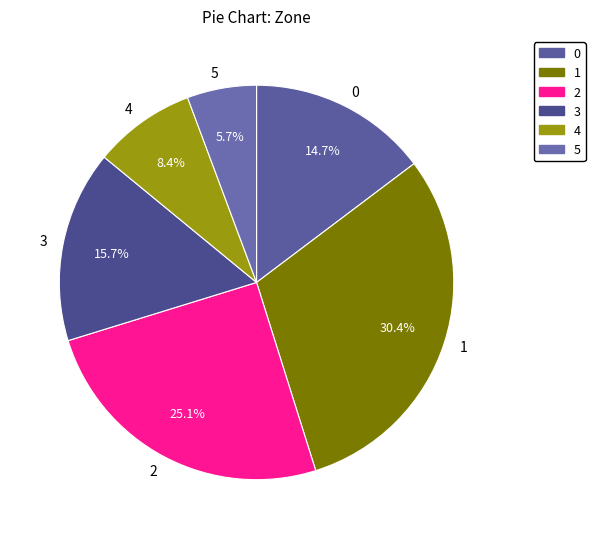

Does any single category account for the majority?

No